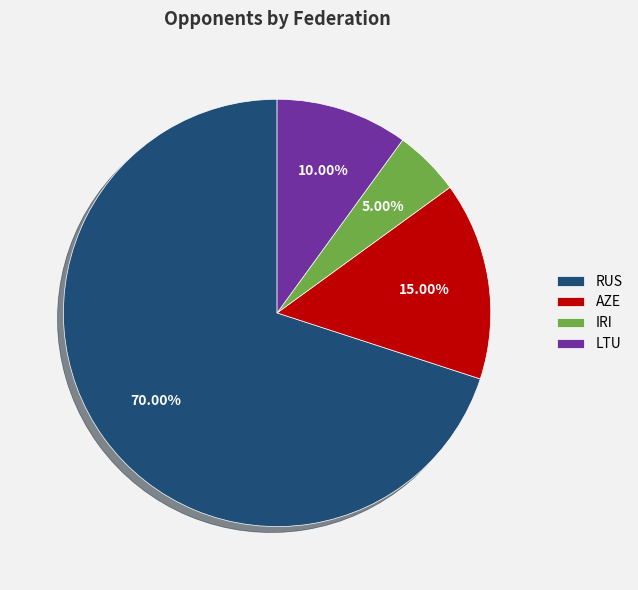

To the nearest percent, what is the combined percentage of RUS and LTU?

80%